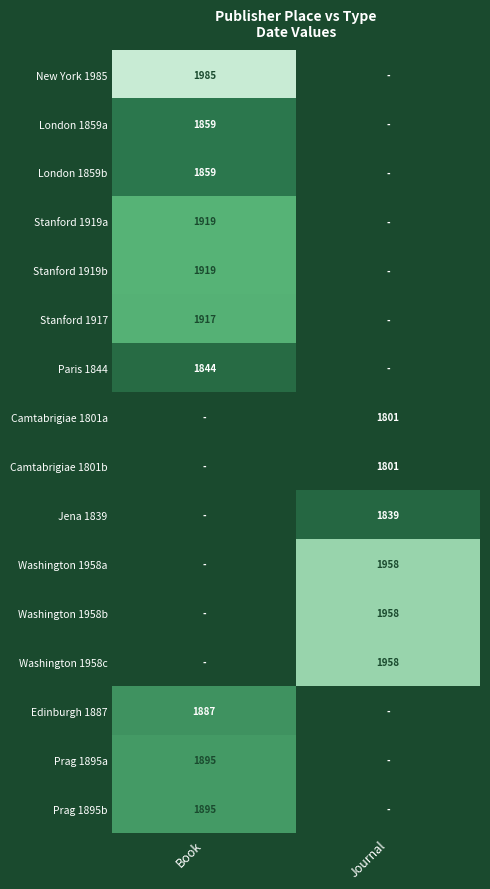

What is the maximum value shown in the chart?

1985.0